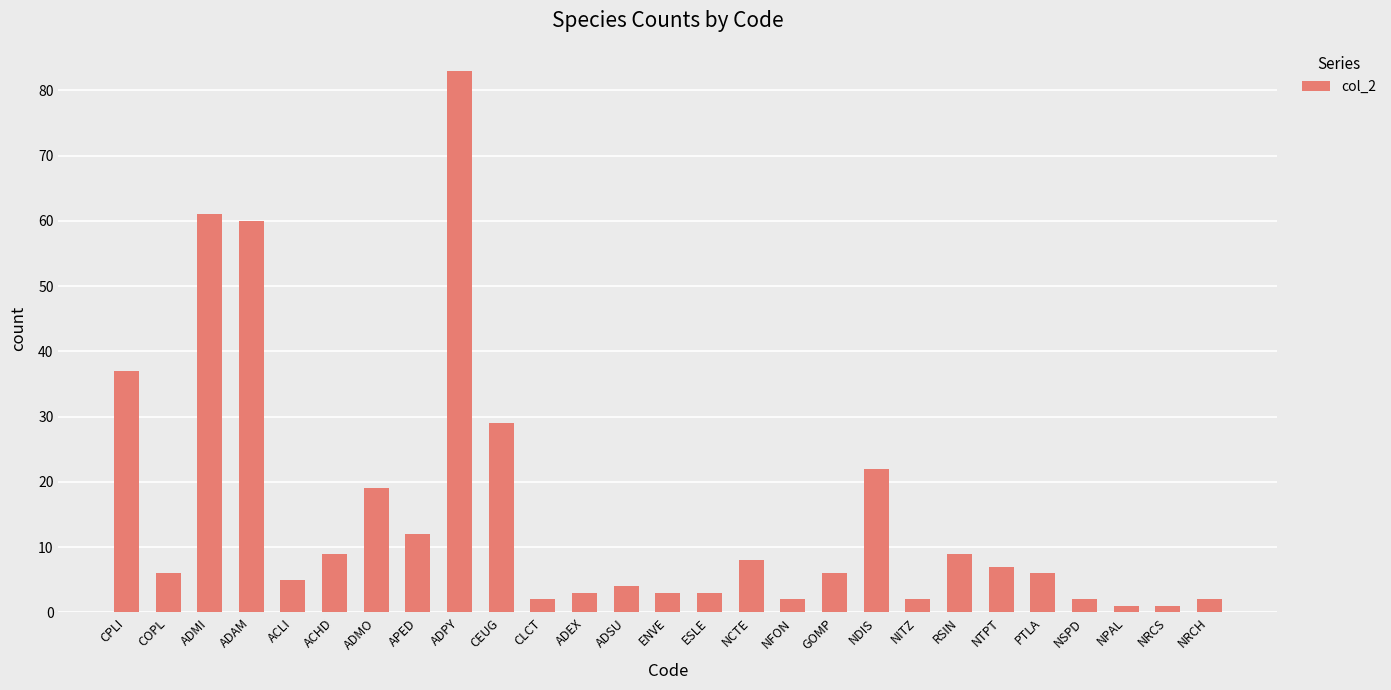

At which label does the data first exceed 6?

CPLI